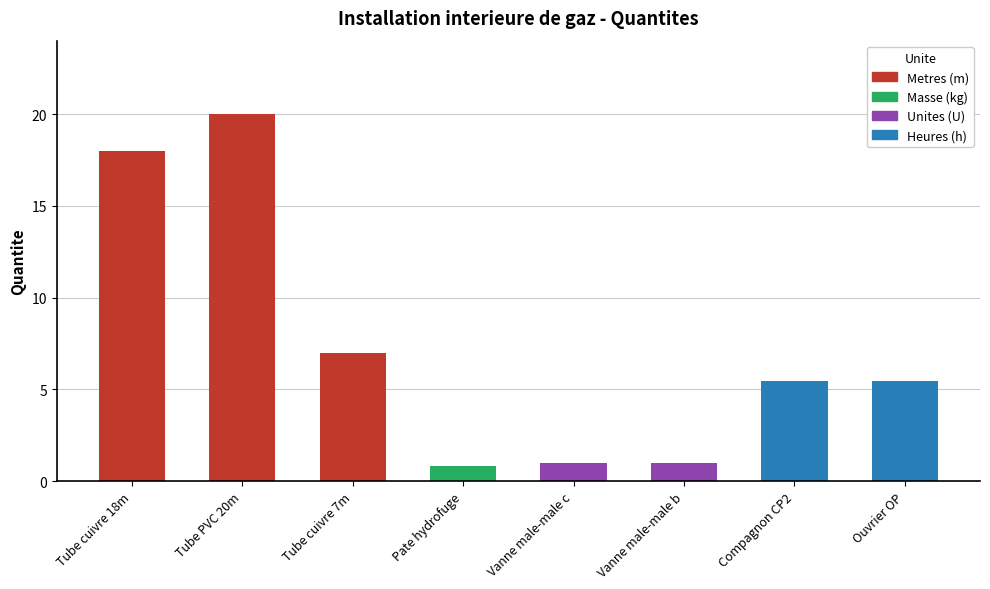

What is the difference between the second highest and minimum values?

17.2